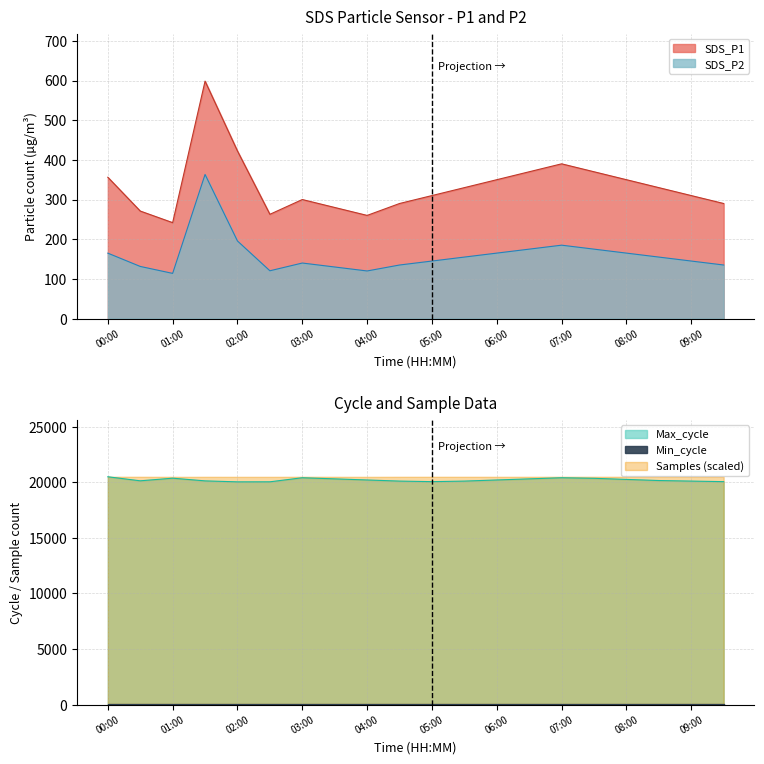

The SDS_P1 series shows 260.0 at 04:00. True or false?

True